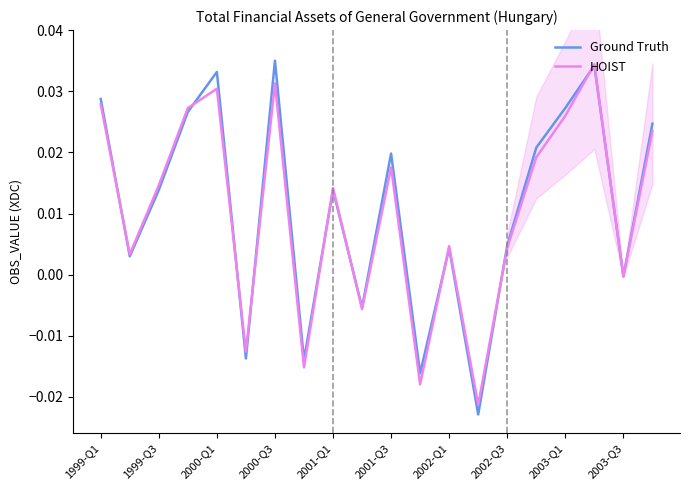

Between which two adjacent categories do HOIST and Ground Truth first intersect?

1999-Q1 and 1999-Q3